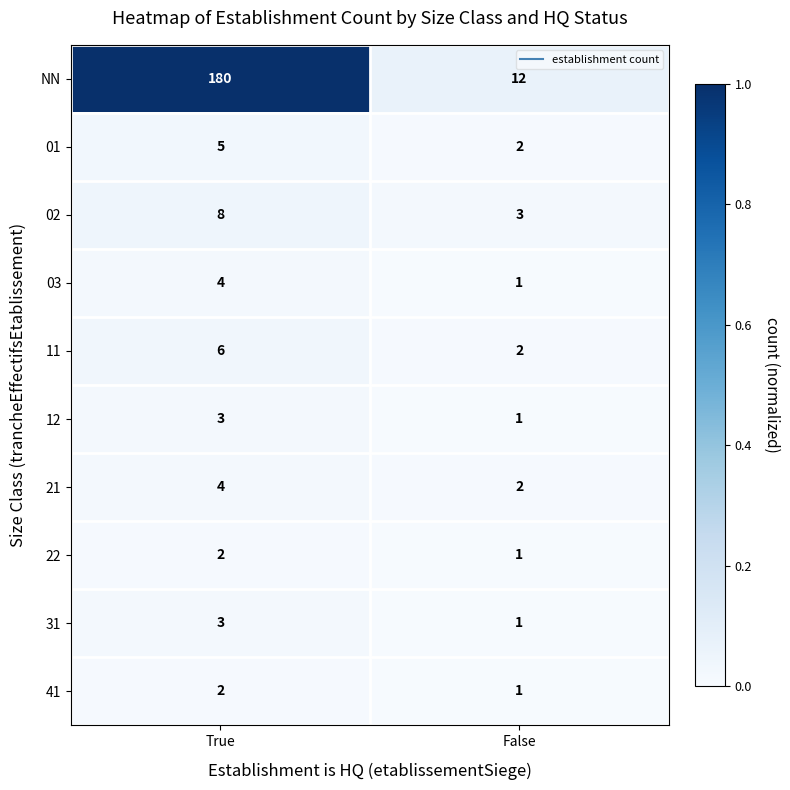

How many categories are shown in the chart?

2